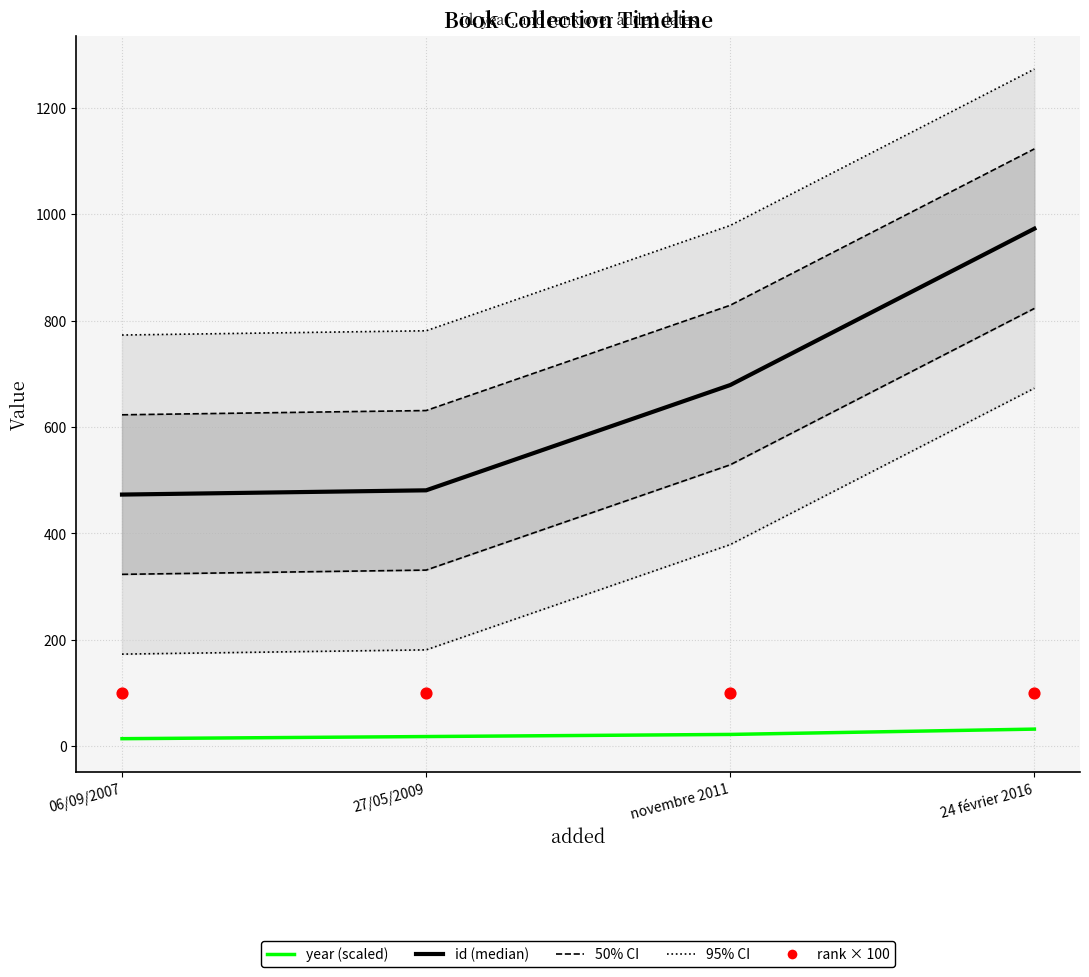

Which series has the largest total across all categories?

id